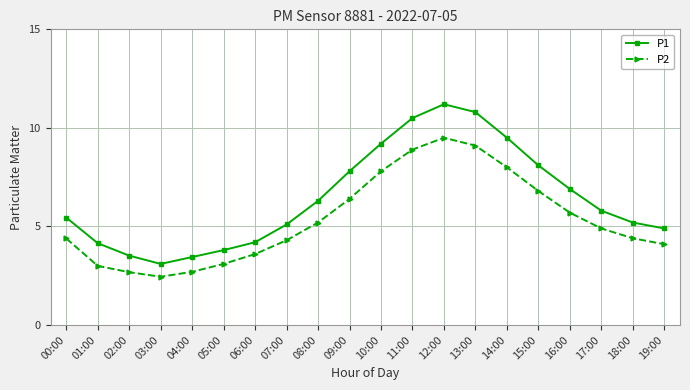

At which category does P2 reach its first local valley?

03:00